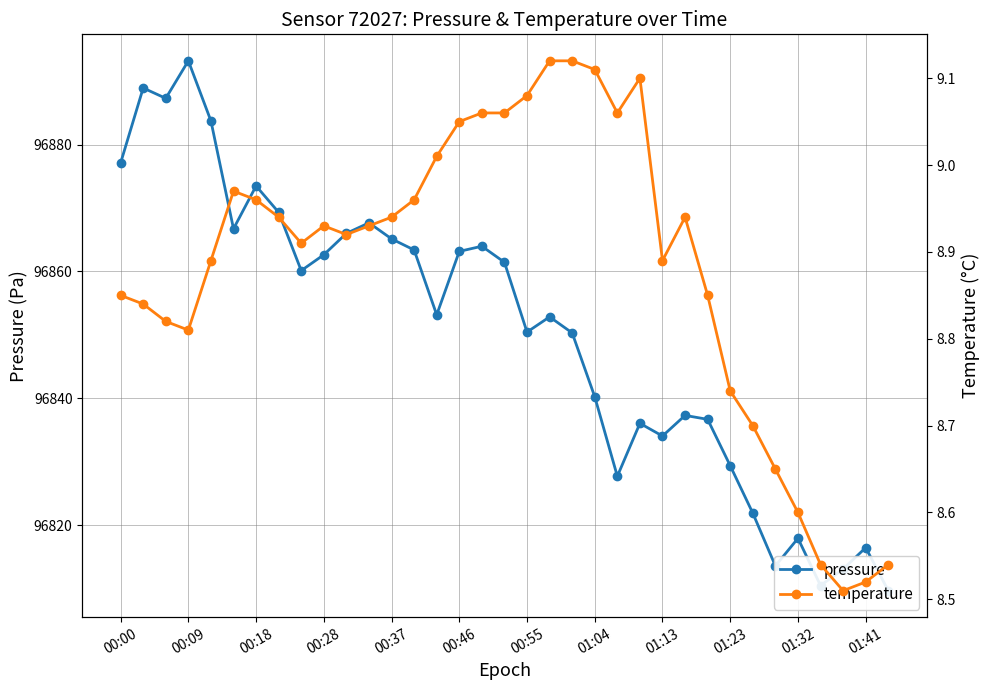

True or false: temperature has a value of 9.0 at 13.

True